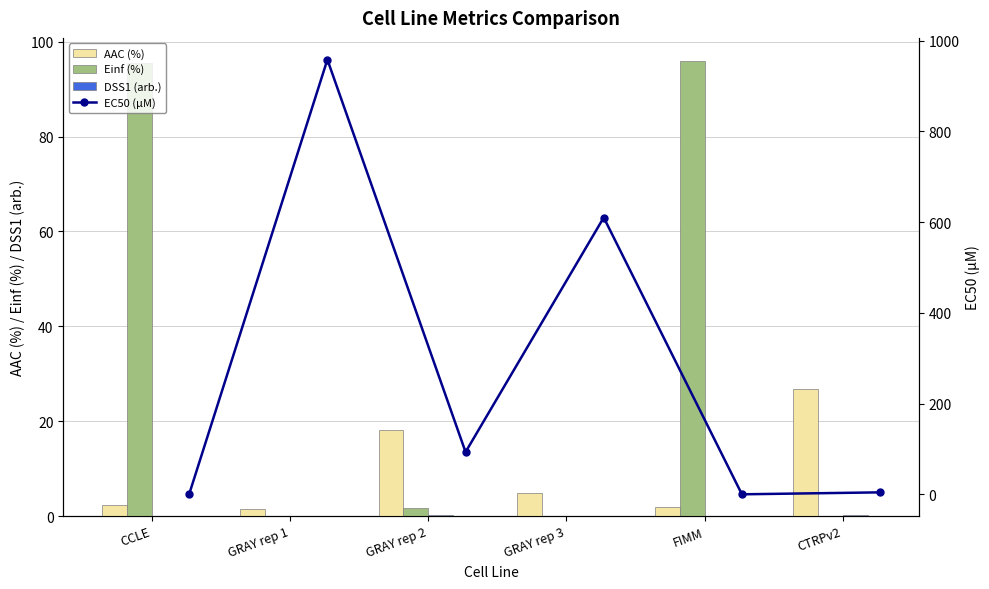

Does the chart contain any negative values?

No